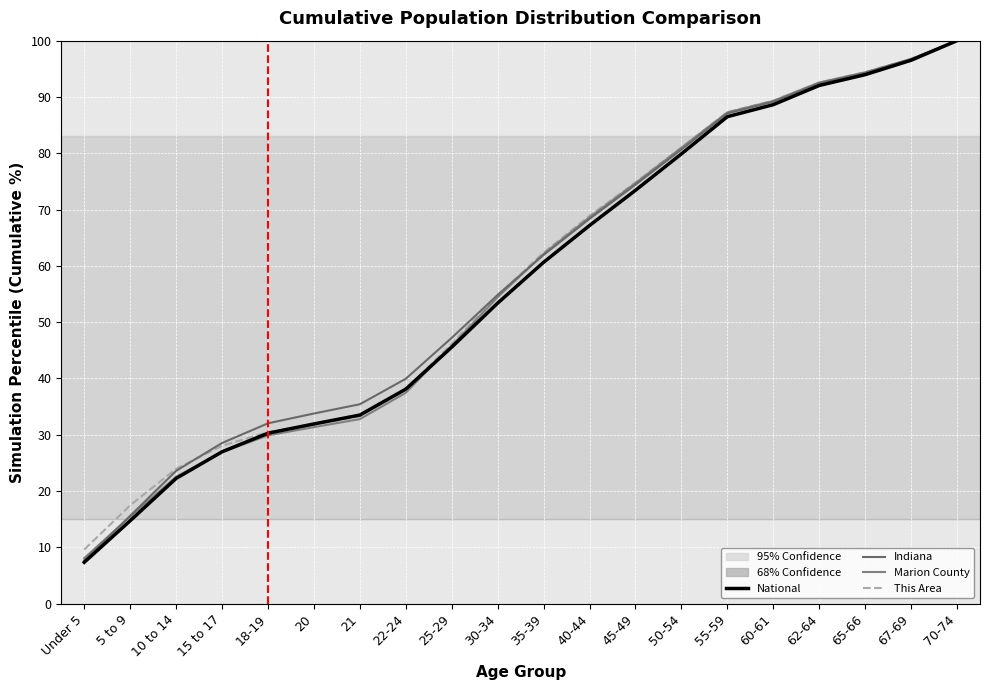

What is the label of the 10th point from the right?

35-39